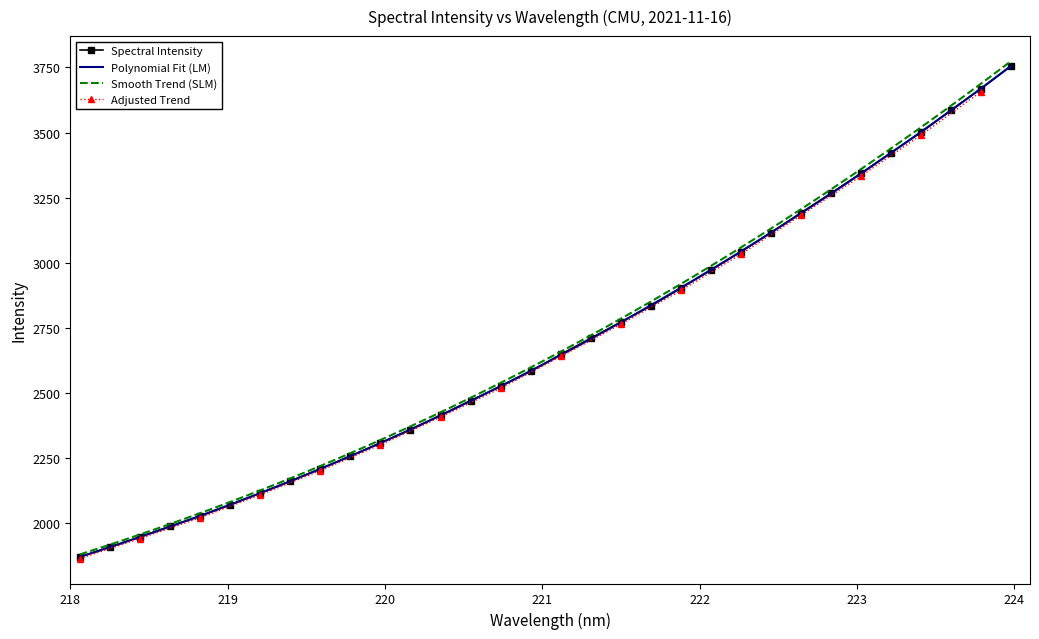

What value does the data have at 222.263?

3041.6